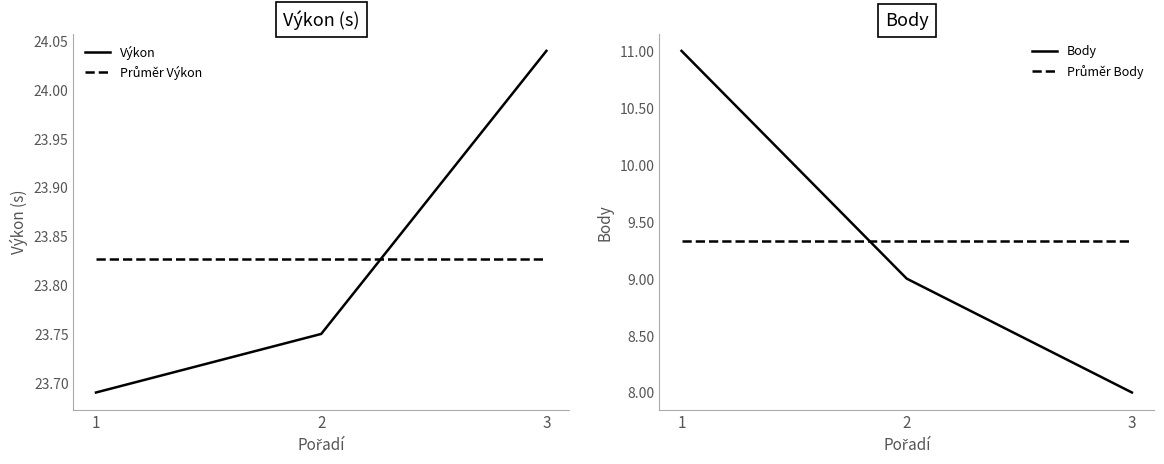

What is the value of the Průměr Body point at the 3rd from the left?

9.3